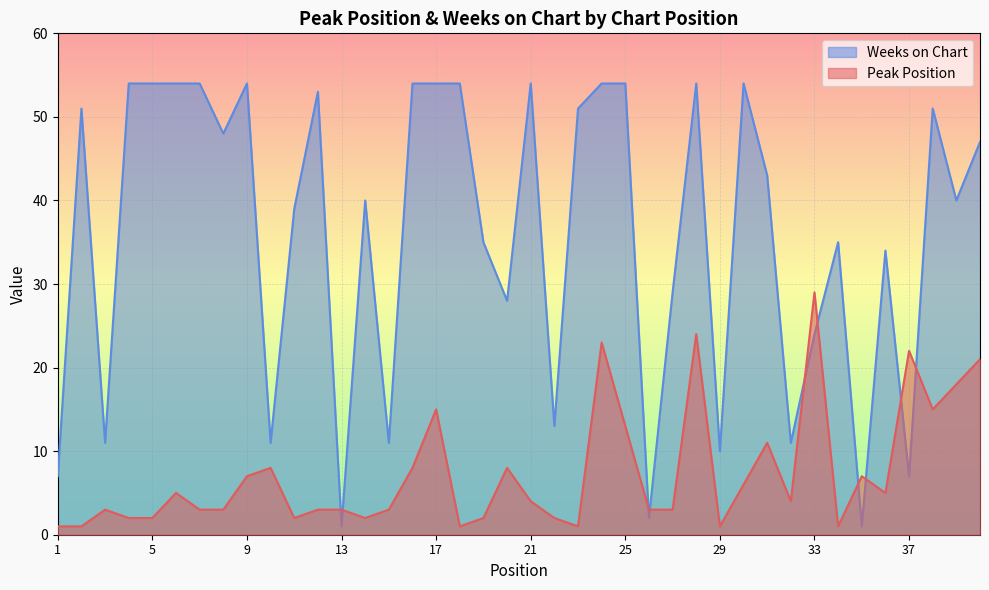

How many interior local peaks does the Peak Position series have?

11